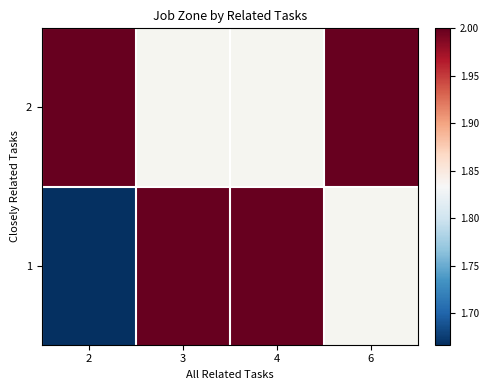

Rank the series by their average value, from lowest to highest.

2, 1